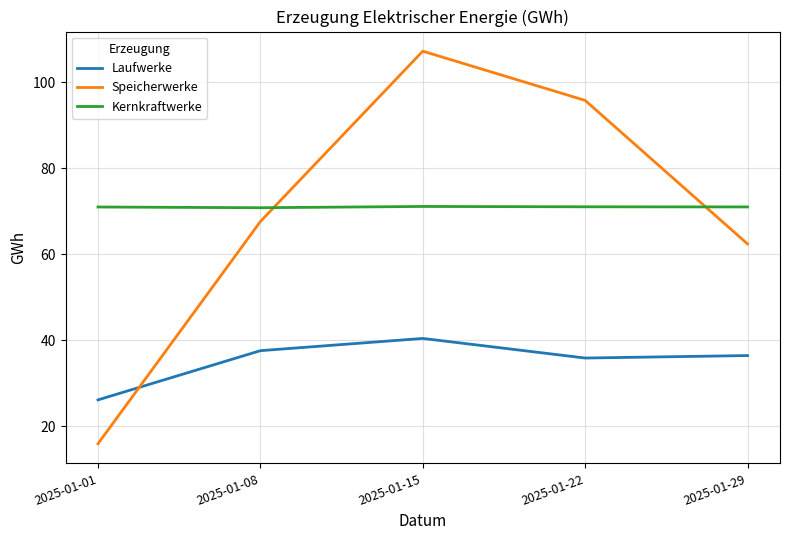

At which label does Speicherwerke first exceed 67?

2025-01-08